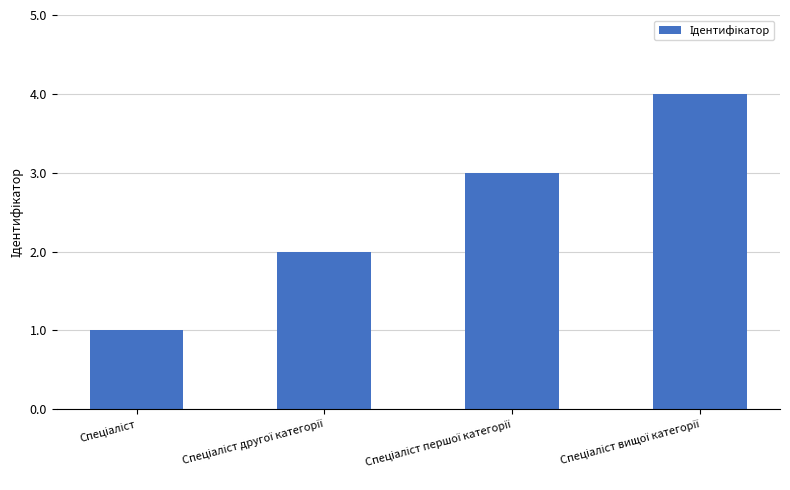

Count the number of categories in the chart.

4